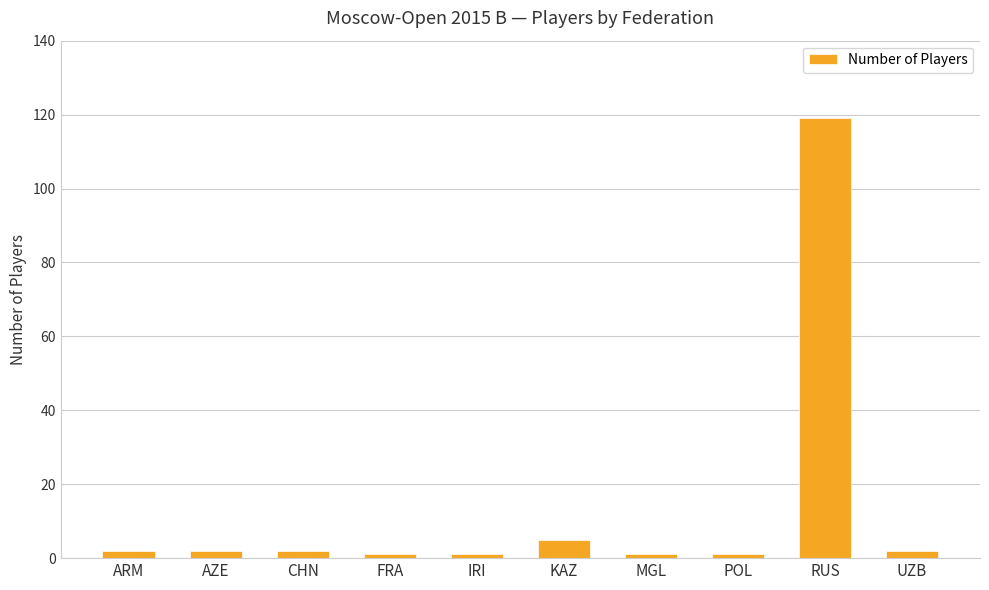

Does the chart contain stacked bars?

No